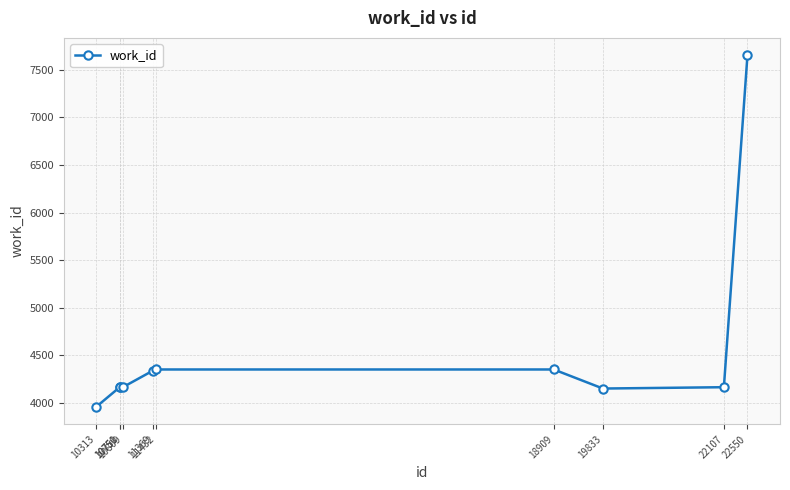

What is the value of the 10th point from the left?

7648